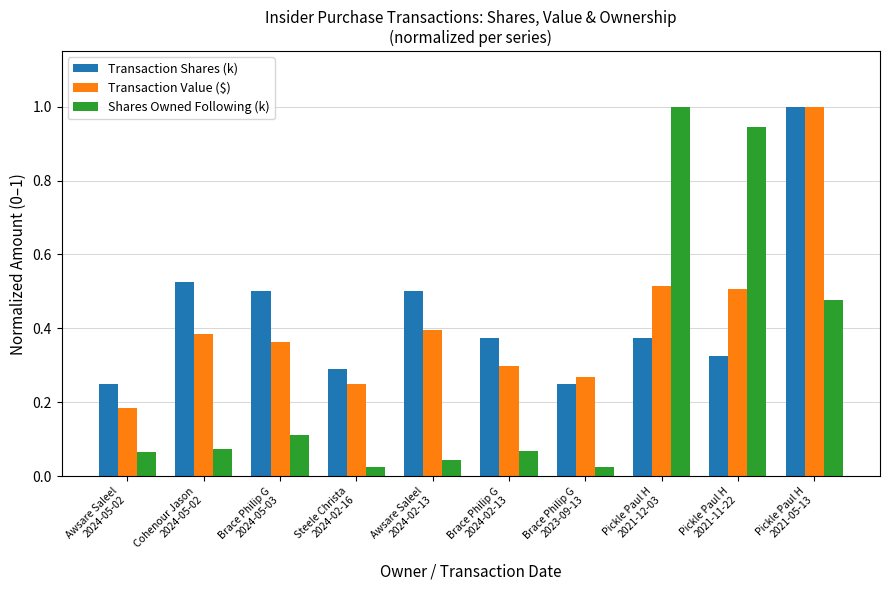

What is the label of the 10th bar from the right?

Awsare Saleel
2024-05-02